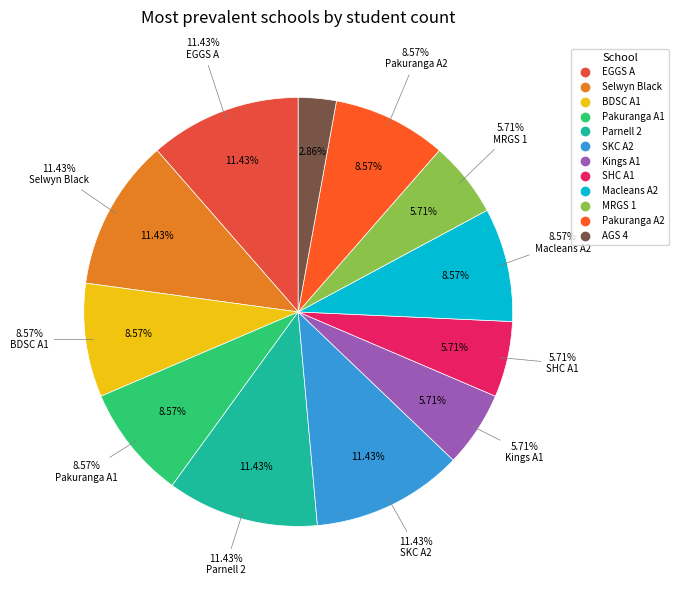

Is Selwyn Black the majority of the pie?

No